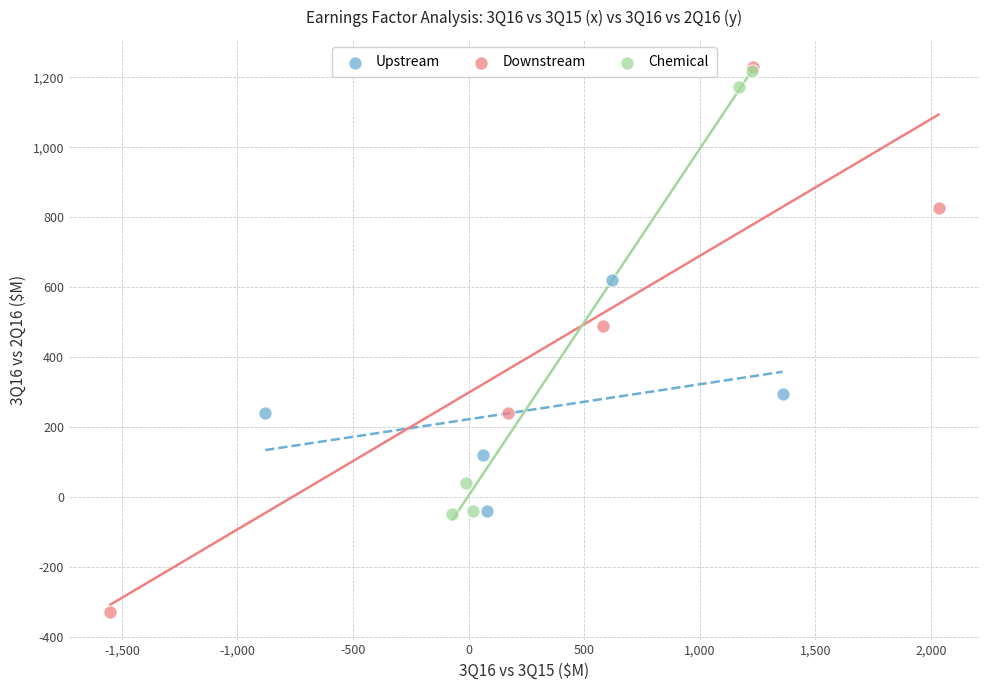

Which series reaches the minimum Y coordinate?

Downstream